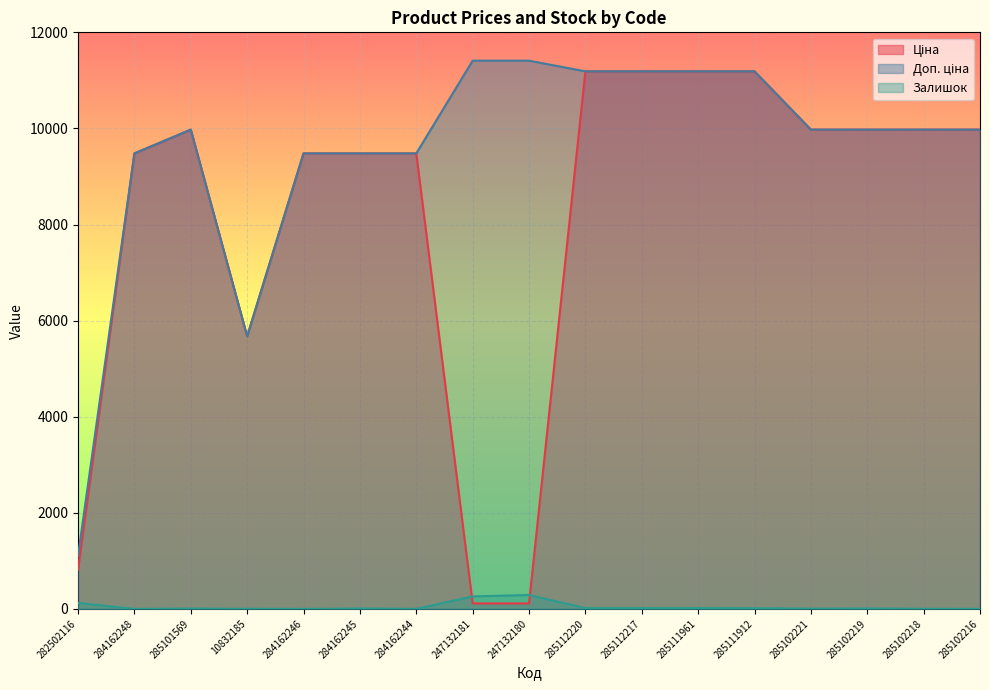

At how many categories does at least one series exceed 3851?

16